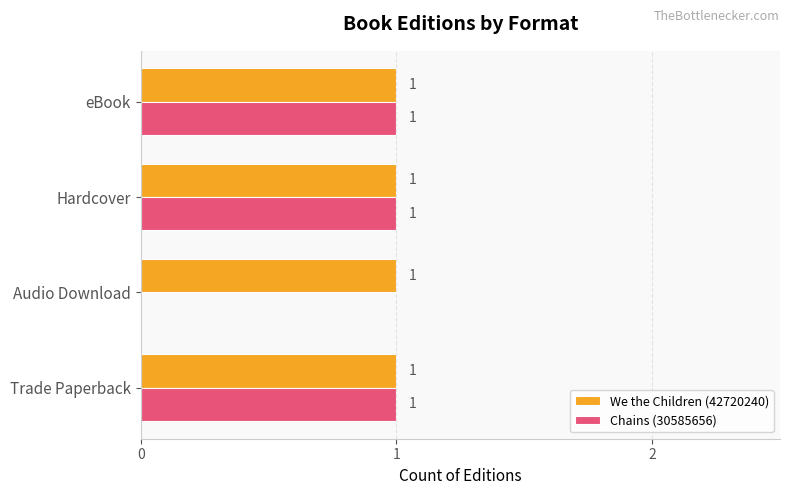

Which series has the widest spread of values?

Chains (30585656)